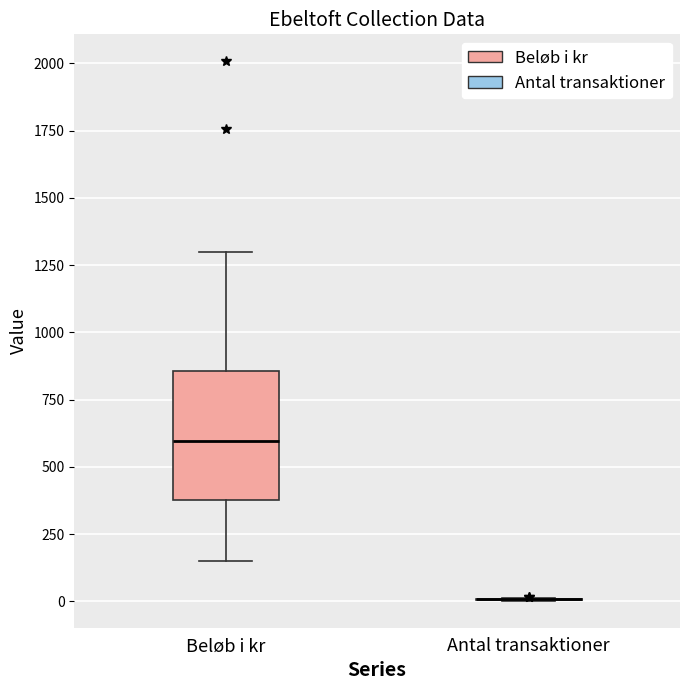

Where is the lower edge of the box for Beløb i kr on the y-axis? The values are not printed on the chart, so give them approximately, as read against the axis.

400